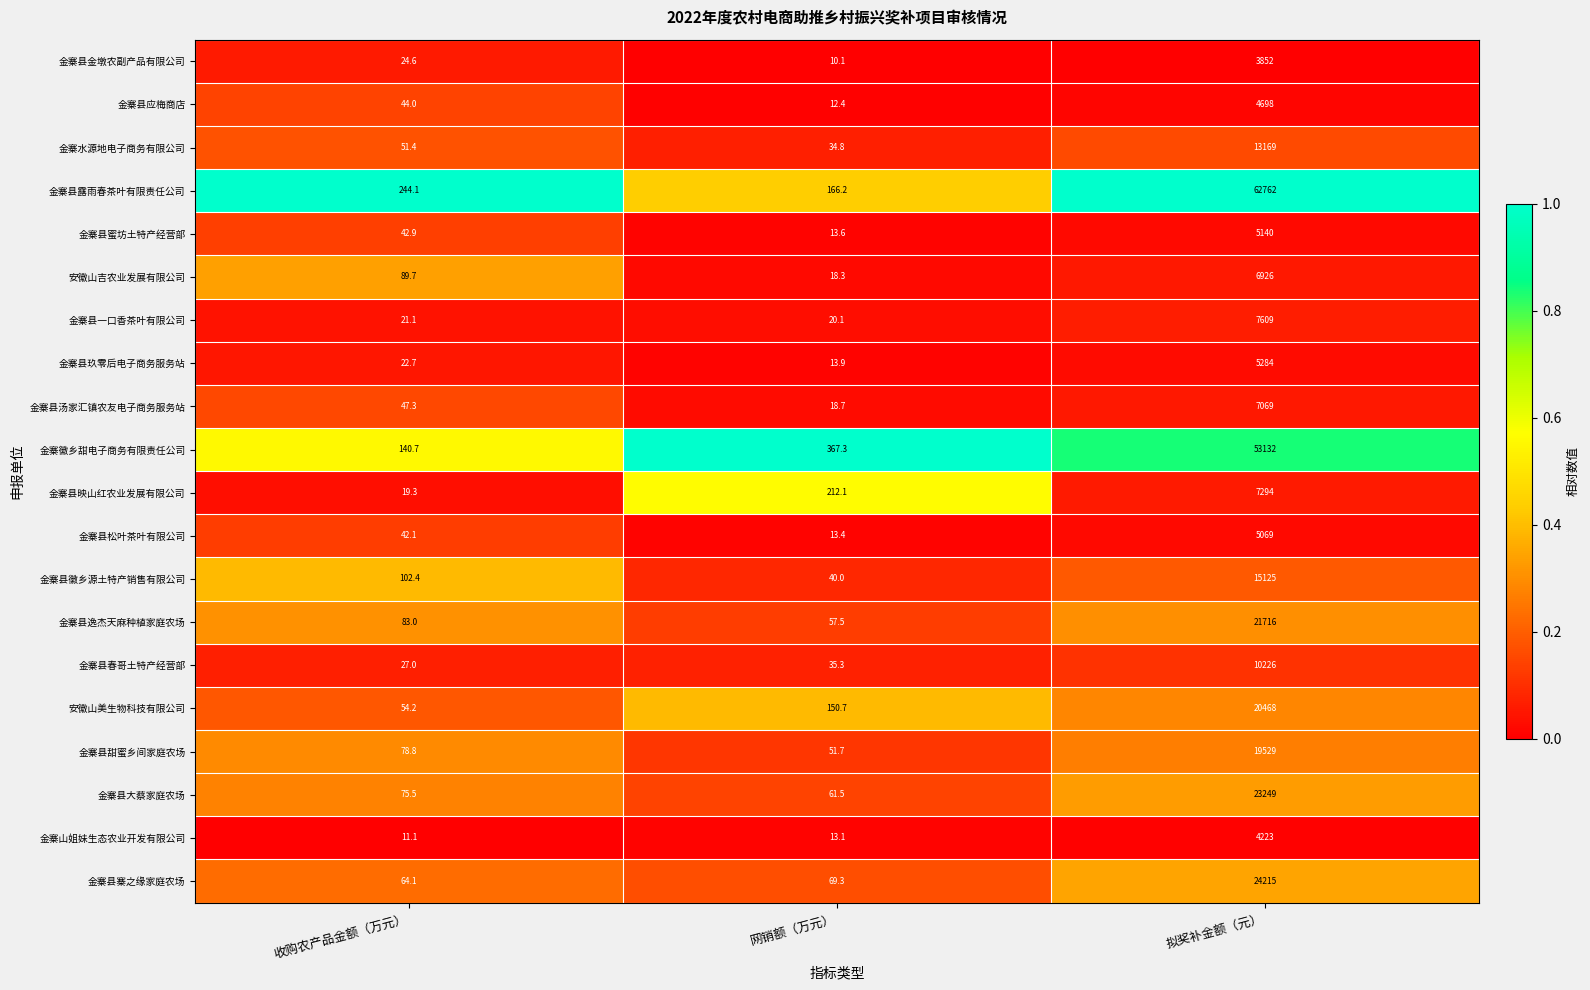

What is the difference between the second highest and minimum values in the 金寨县松叶茶叶有限公司 series?

28.7